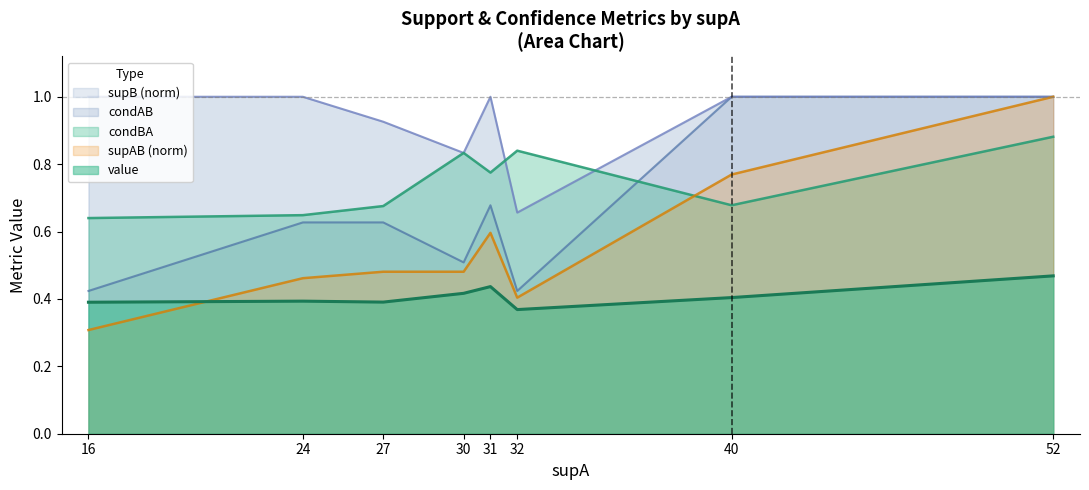

At 32, list the series in order from largest to smallest.

condBA, condAB, supB (norm), supAB (norm), value